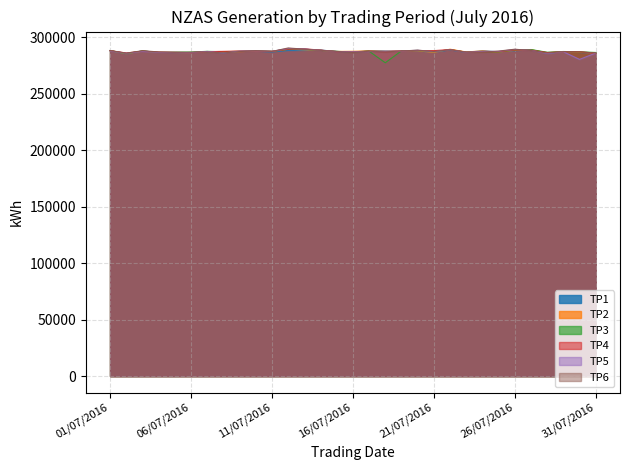

After their last crossing, which series has the higher values: TP3 or TP4?

TP3